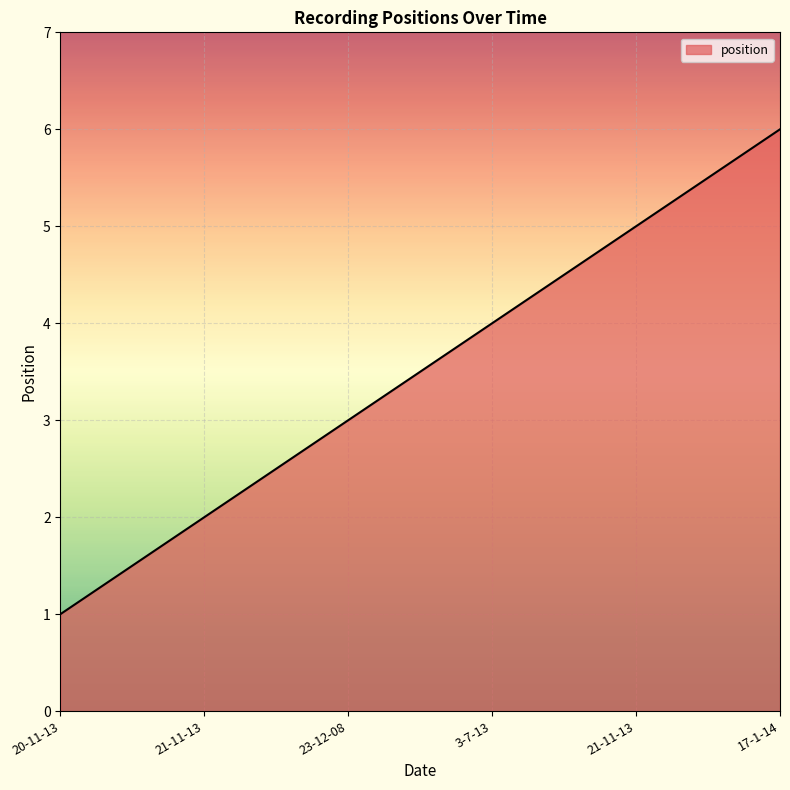

Count the number of data series in this chart.

1